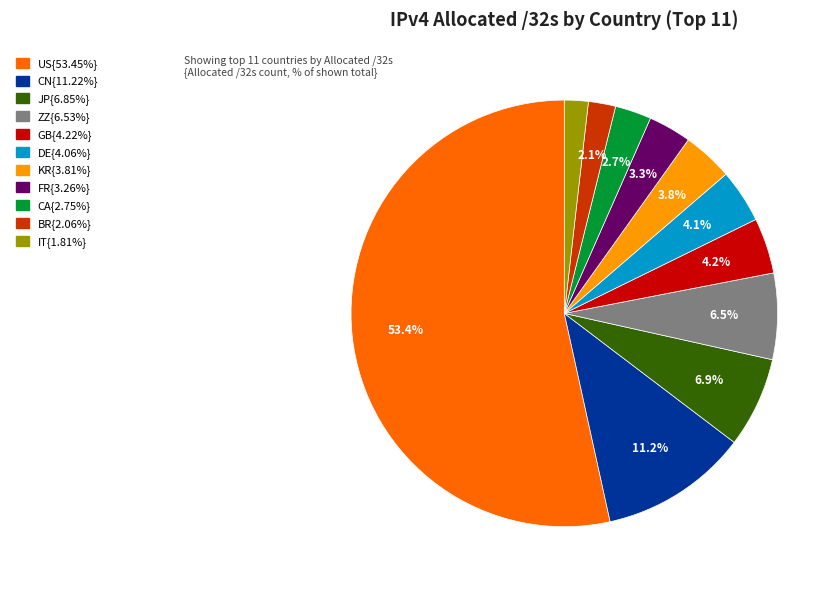

How many segments does this pie chart have?

11